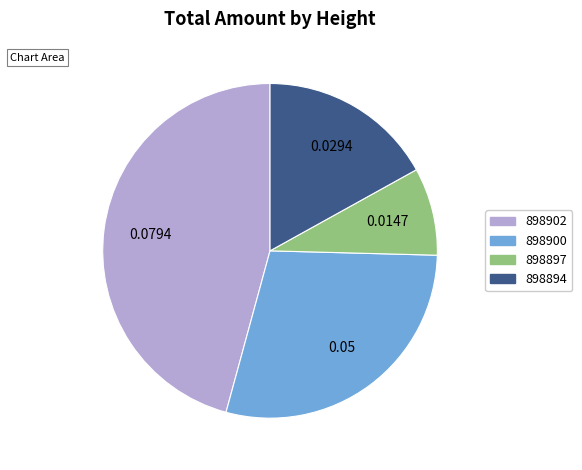

Is it true that 898894 is 25% of the pie?

False